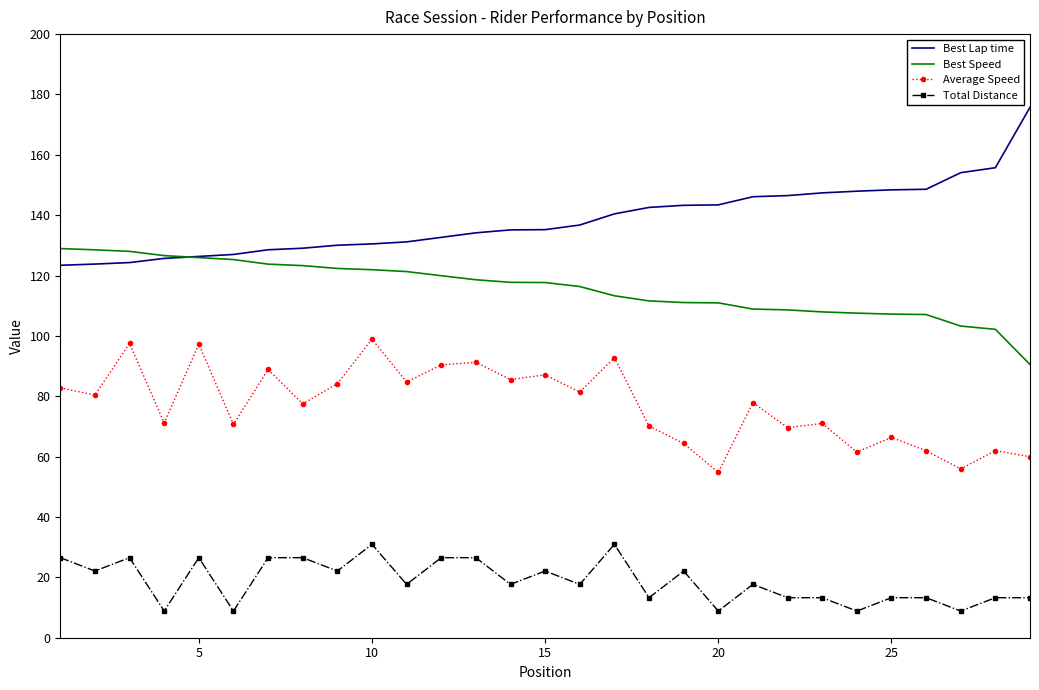

What is the difference between the maximum and second lowest values in the Best Speed series?

26.8